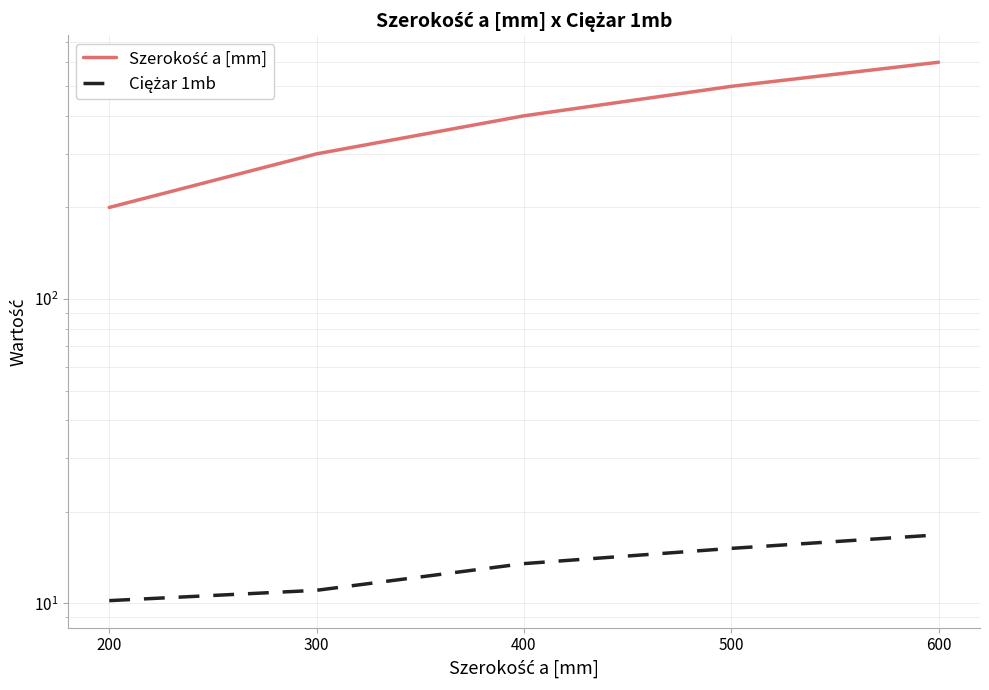

The Ciężar 1mb series shows 10.2 at 200. True or false?

True